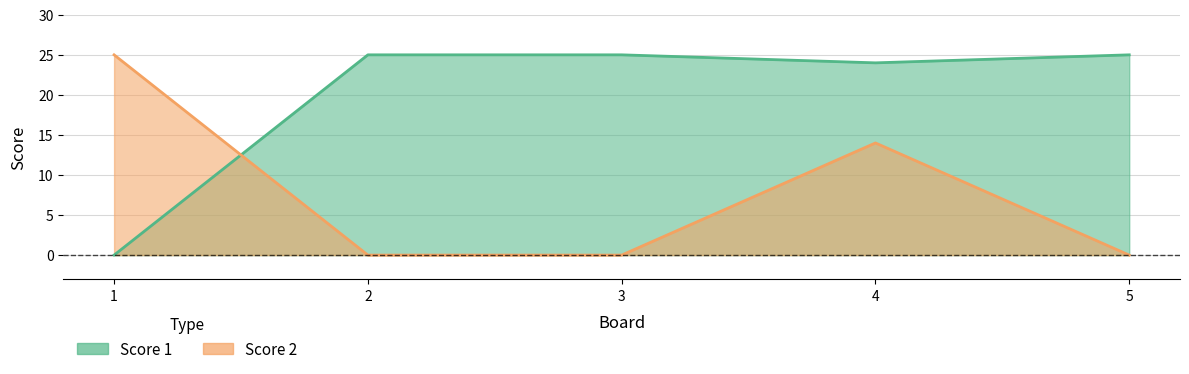

Where is the first local maximum for Score 2?

4